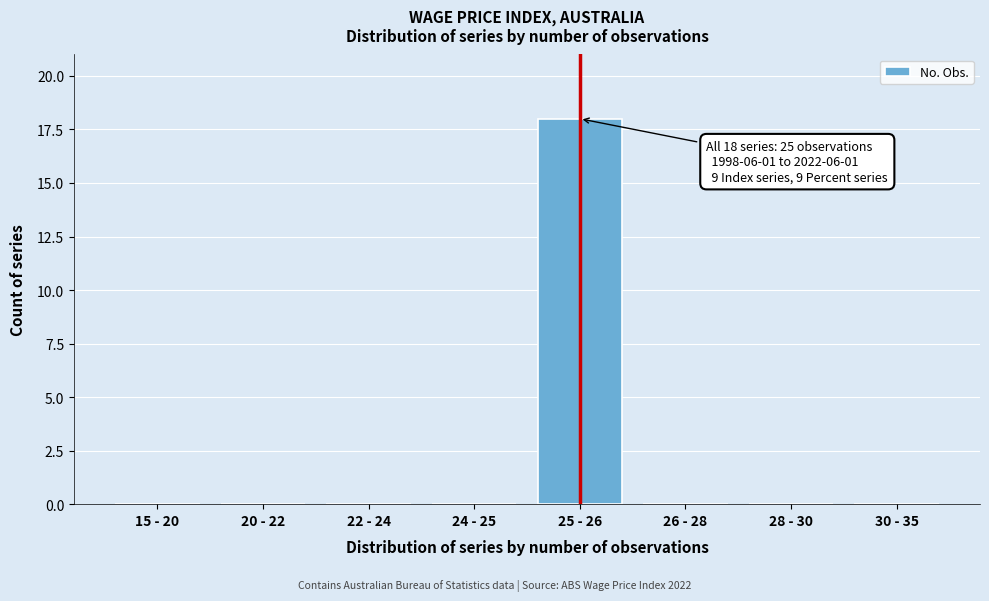

Reading left to right, extract all data points from this chart.

15 - 20=0	20 - 22=0	22 - 24=0	24 - 25=0	25 - 26=18	26 - 28=0	28 - 30=0	30 - 35=0